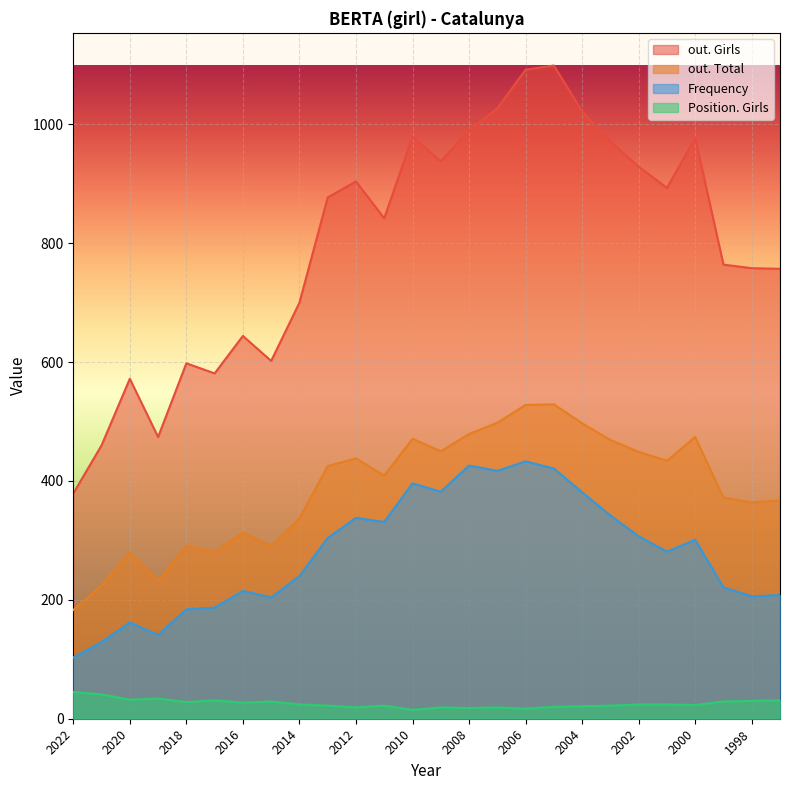

Rank the series by their maximum value, from lowest to highest.

Position. Girls, Frequency, out. Total, out. Girls